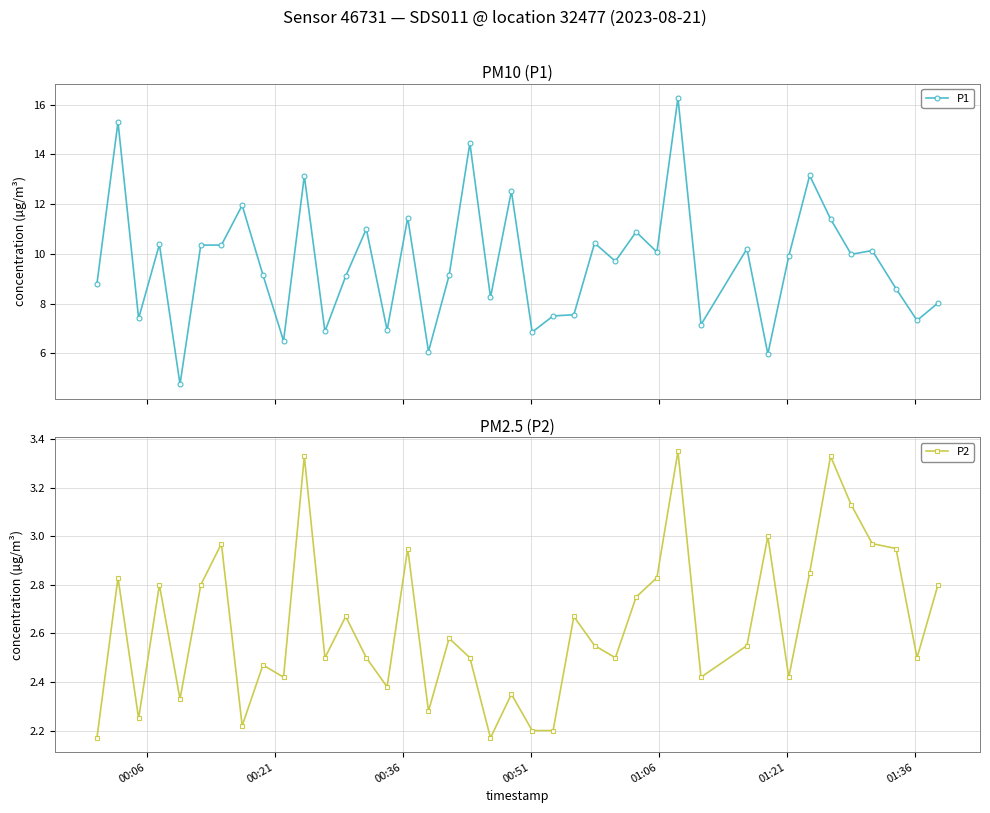

Reading left to right, list all the values displayed in this chart.

P1: 8.8	15.3	7.4	10.4	4.8	10.3	10.3	11.9	9.2	6.5	13.1	6.9	9.1	11.0	6.9	11.4	6.1	9.1	14.4	8.2	12.5	6.8	7.5	7.5	10.4	9.7	10.9	10.1	16.3	7.2	10.2	6.0	9.9	13.2	11.4	10.0	10.1	8.6	7.3	8.0
P2: 2.2	2.8	2.2	2.8	2.3	2.8	3.0	2.2	2.5	2.4	3.3	2.5	2.7	2.5	2.4	3.0	2.3	2.6	2.5	2.2	2.4	2.2	2.2	2.7	2.5	2.5	2.8	2.8	3.4	2.4	2.5	3.0	2.4	2.9	3.3	3.1	3.0	3.0	2.5	2.8